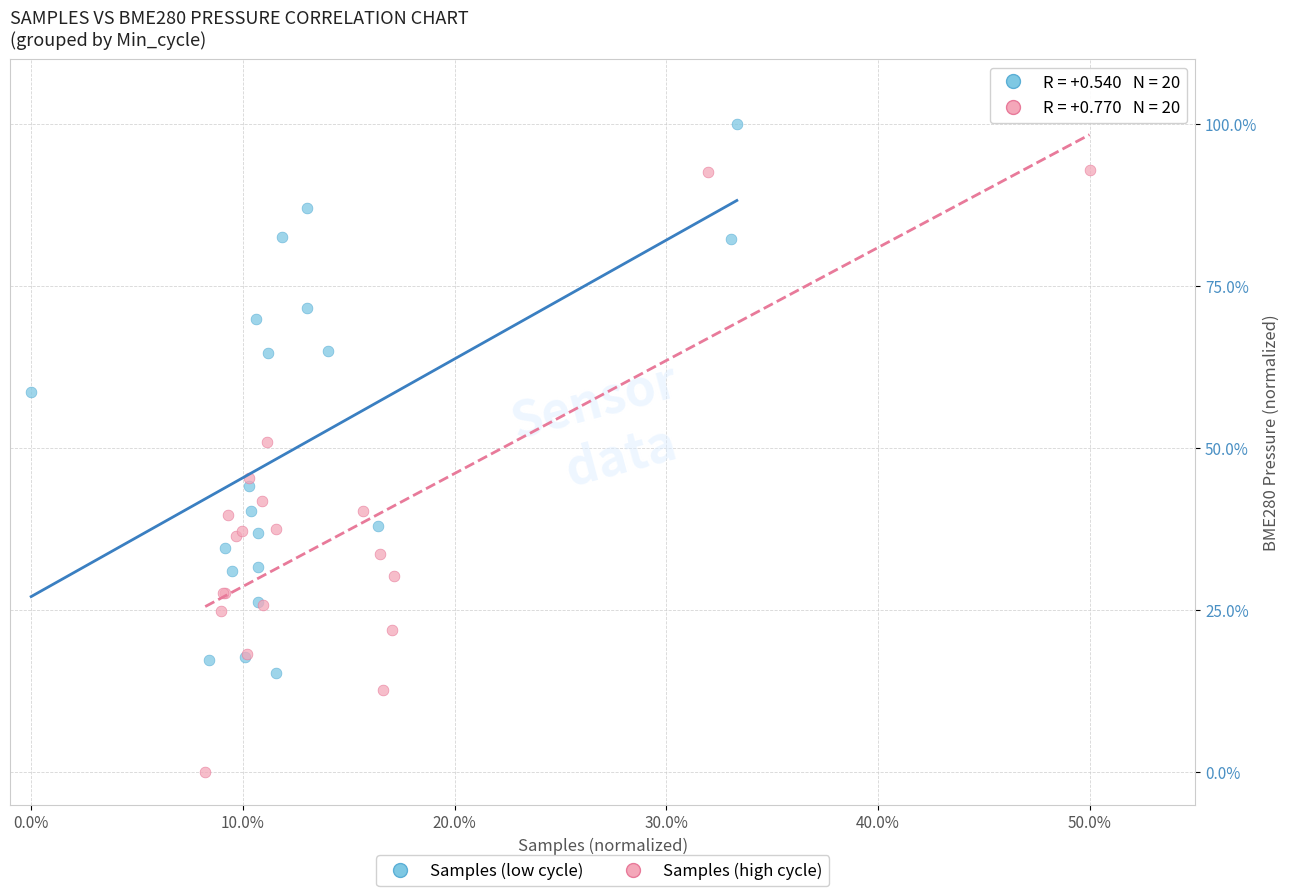

Which series has the largest Y range (max minus min)?

Samples (high cycle)